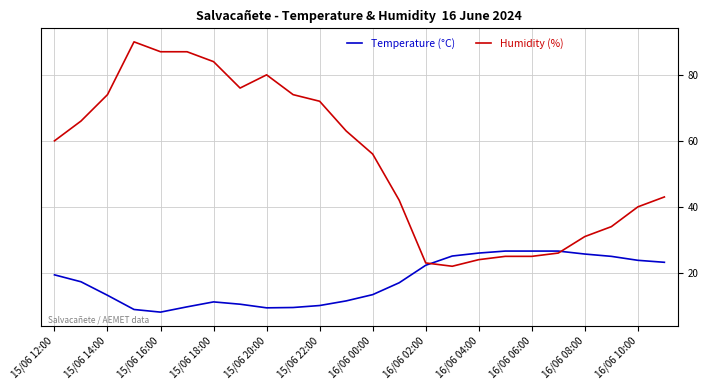

What is the maximum value shown in the chart?

90.0